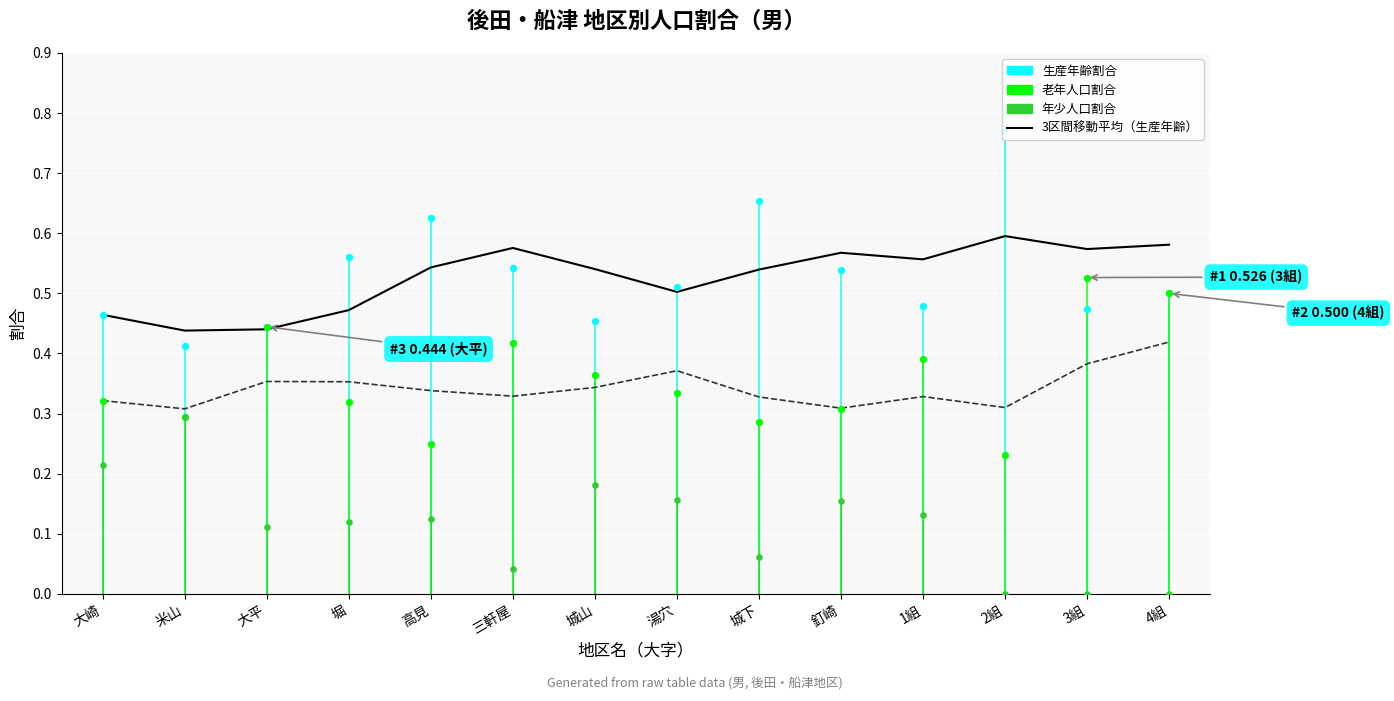

Which series has the largest total across all categories?

生産年齢割合